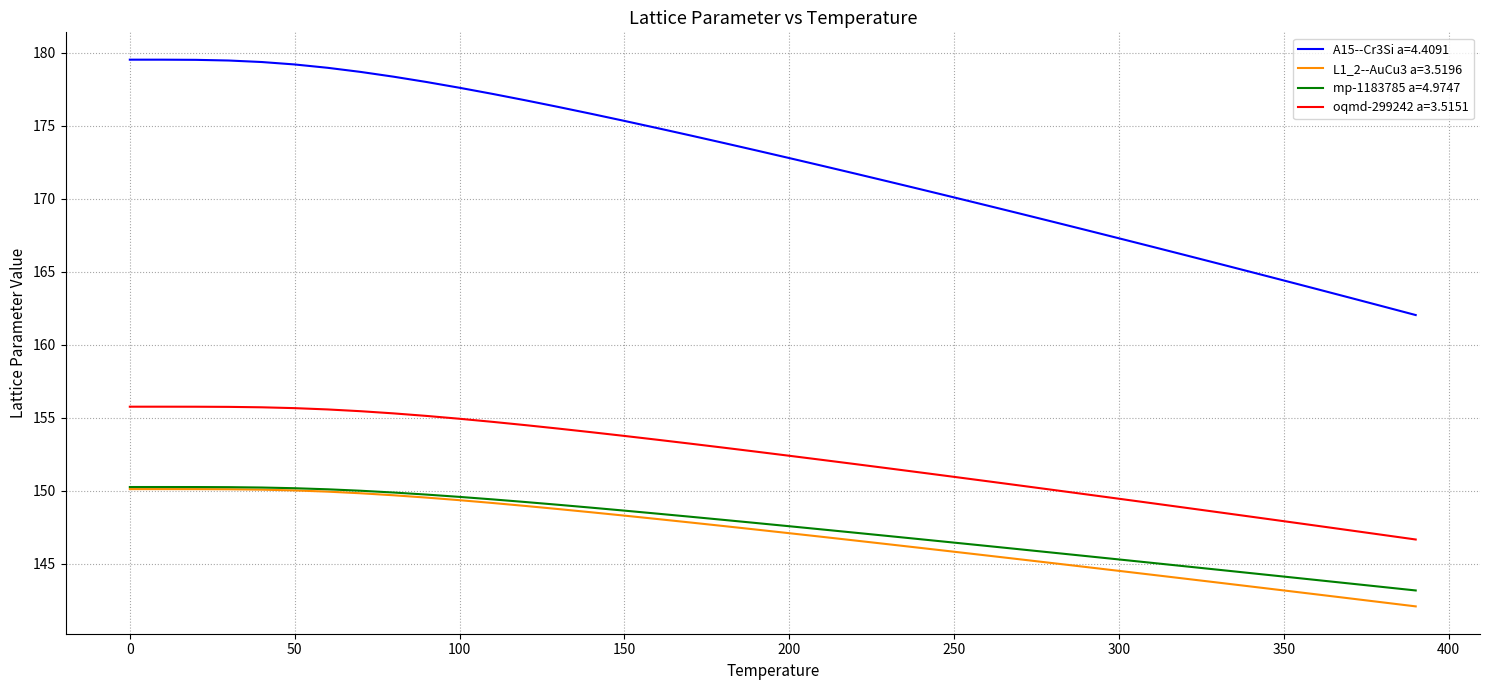

Which series has the widest spread of values?

A15--Cr3Si a=4.4091